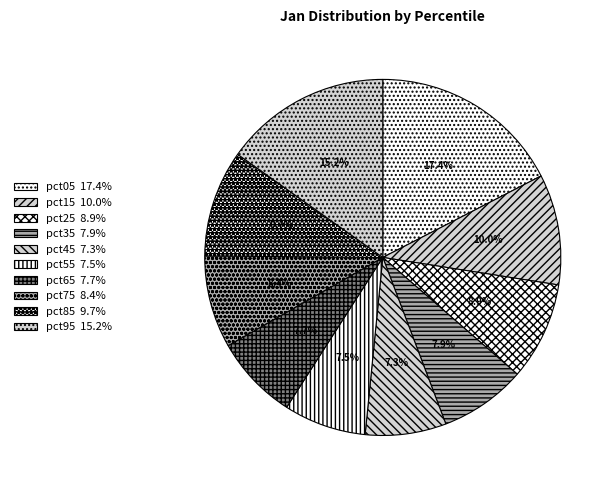

To the nearest percent, what is the difference between the pct75 and pct45 slice percentages?

1%